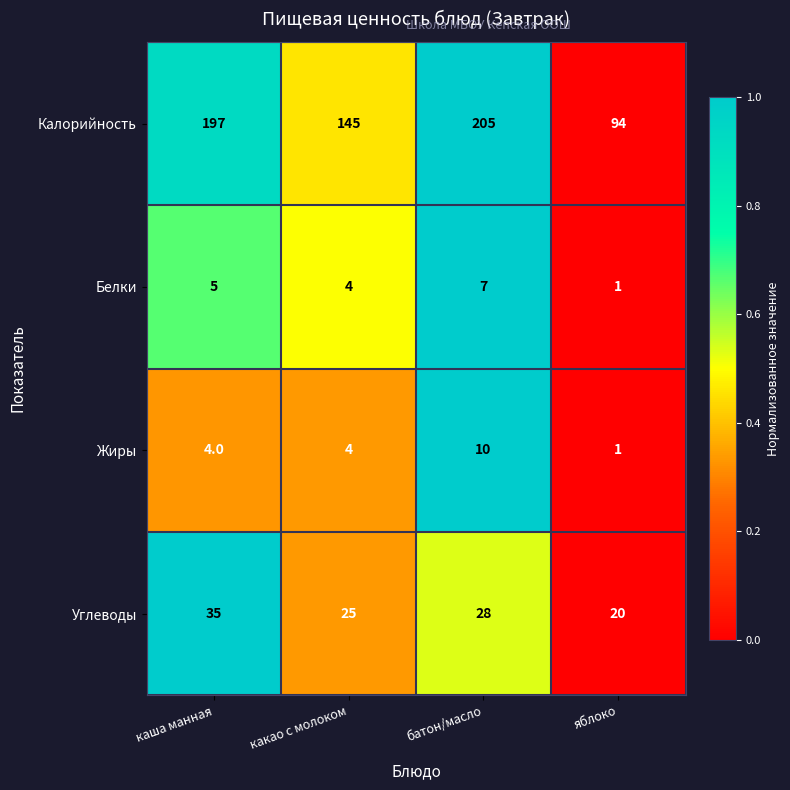

Count the number of categories in the chart.

4